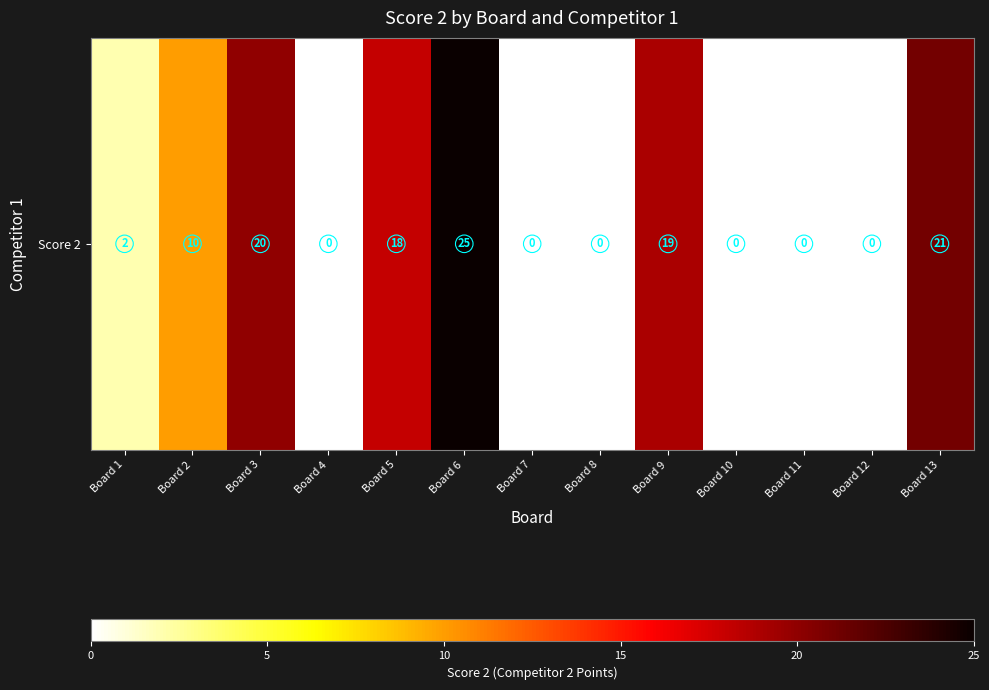

What is the greatest value displayed?

25